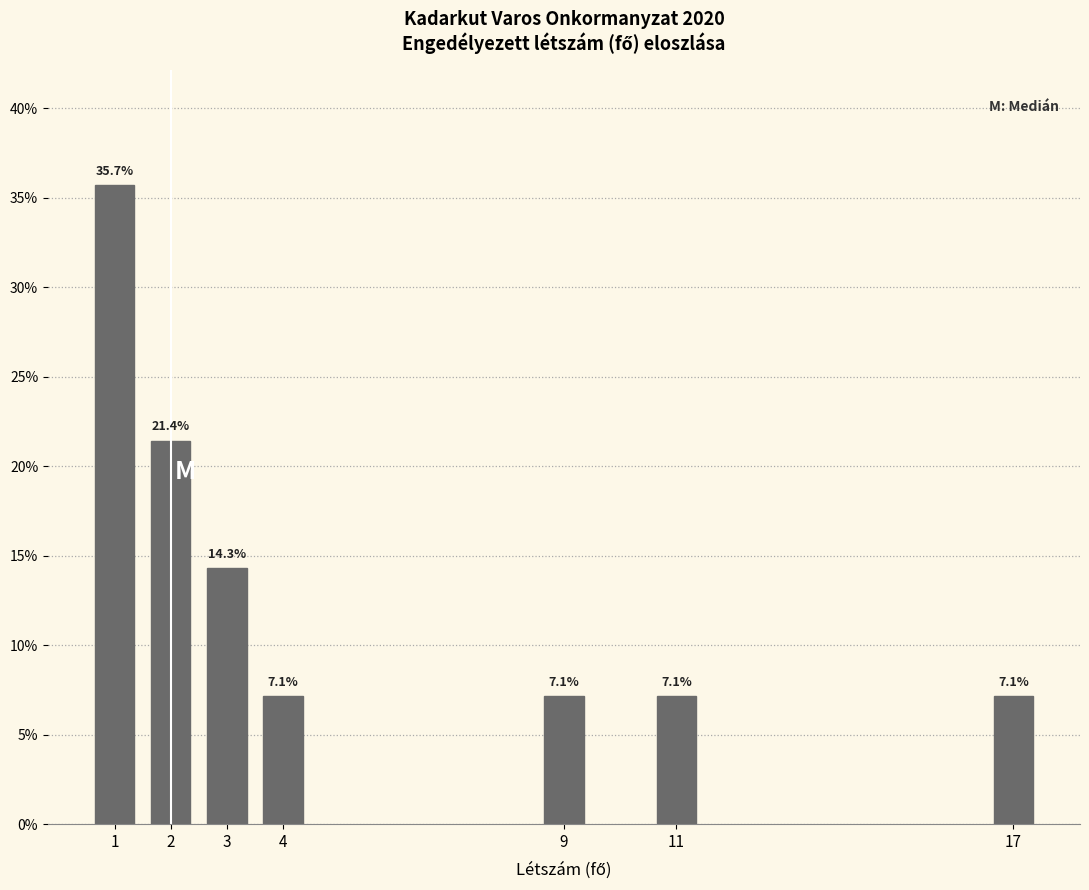

Reading left to right, transcribe all the data shown in this chart.

1=35.7	2=21.4	3=14.3	4=7.1	9=7.1	11=7.1	17=7.1